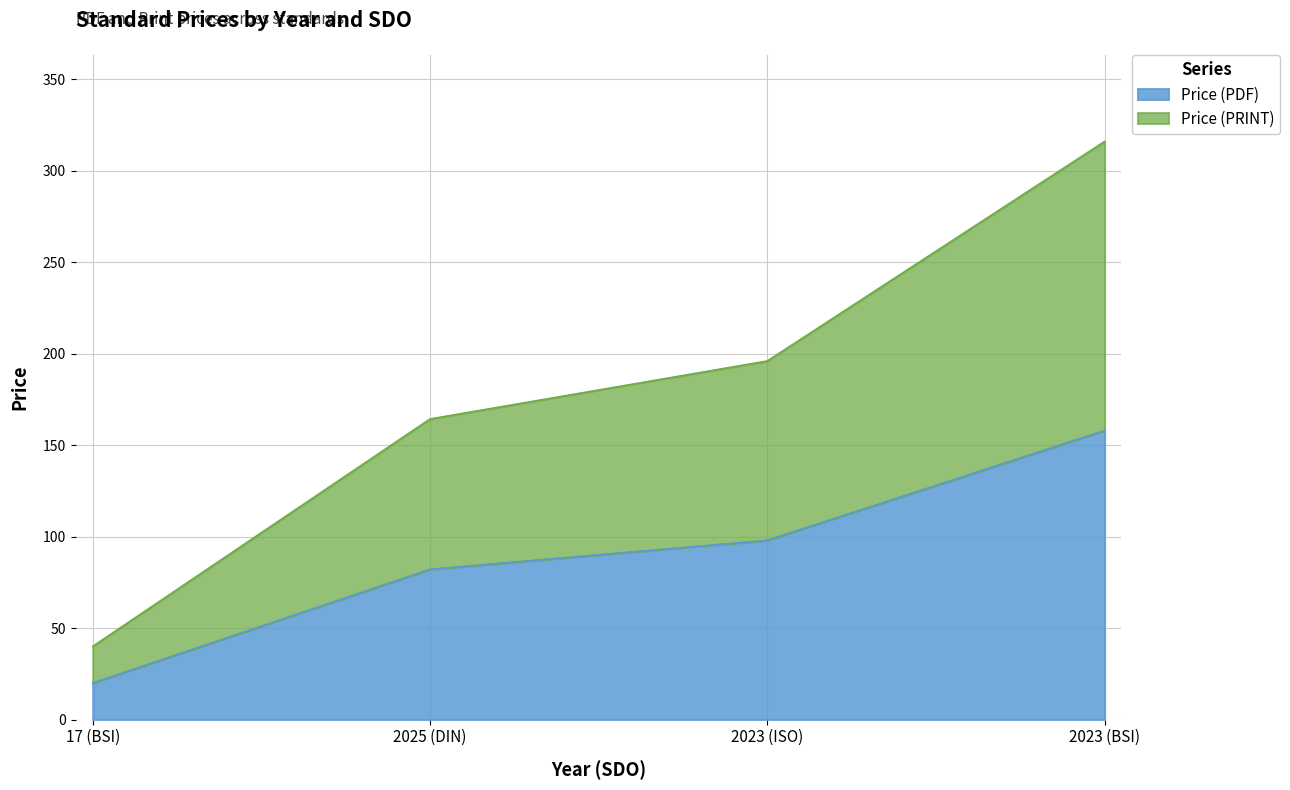

Which series has the largest total across all categories?

Price (PRINT)